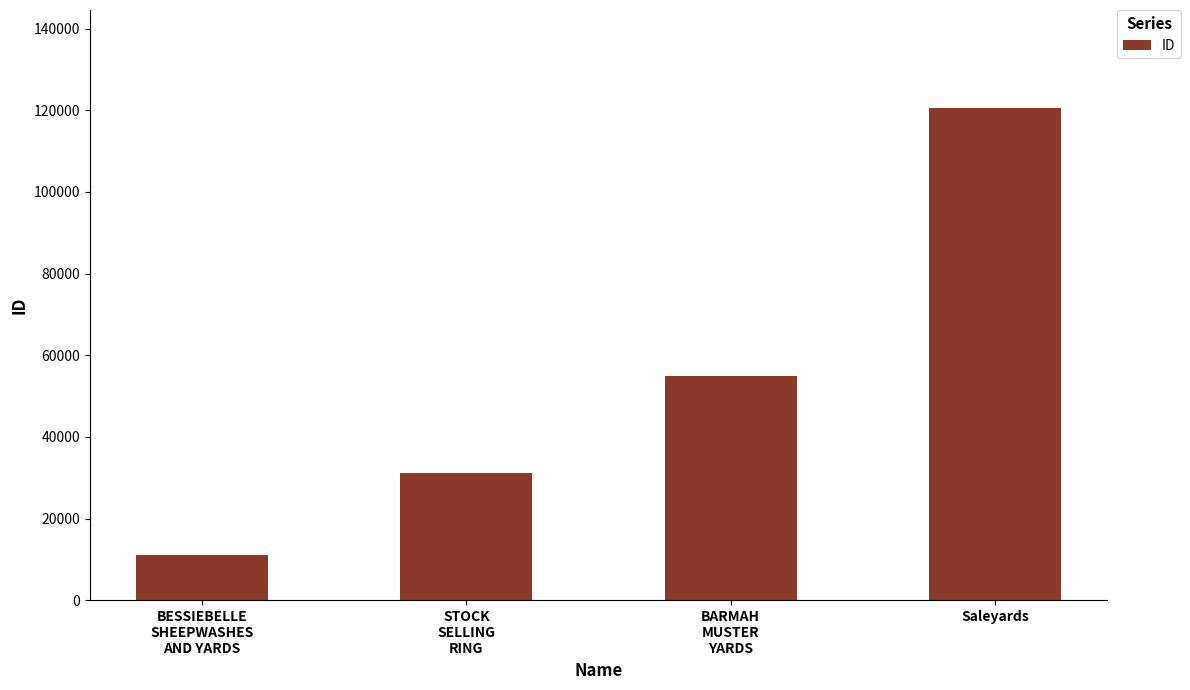

Rank the categories by value from highest to lowest.

Saleyards, BARMAH
MUSTER
YARDS, STOCK
SELLING
RING, BESSIEBELLE
SHEEPWASHES
AND YARDS